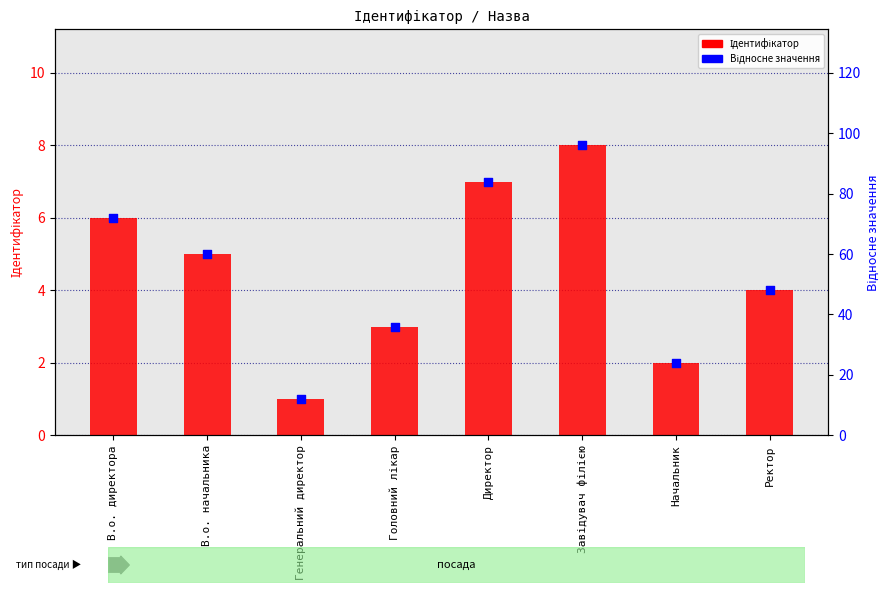

At how many categories does at least one series exceed 82?

2